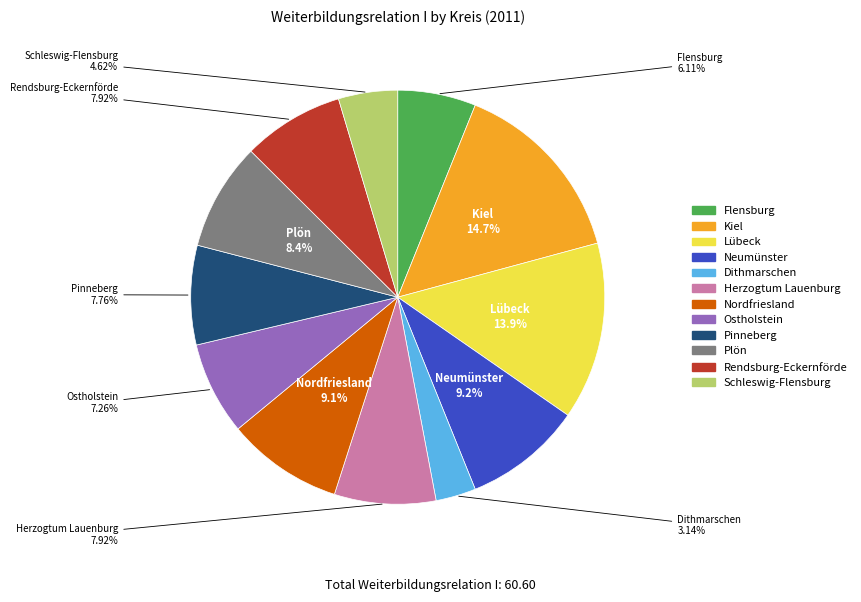

What is the smallest slice in the pie chart?

Dithmarschen